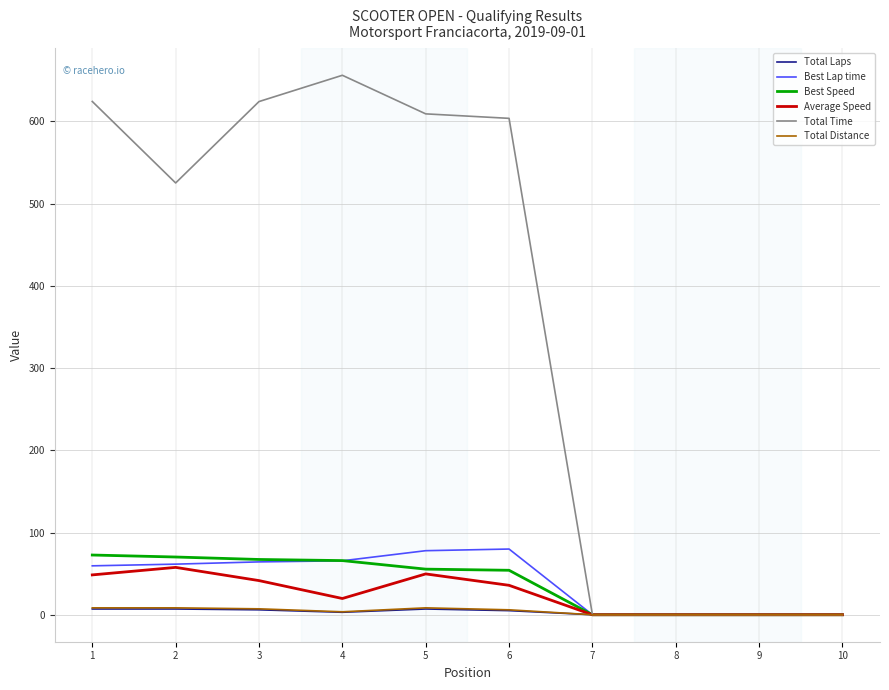

What is the sum of the Total Distance values at 1 and 5?

16.8